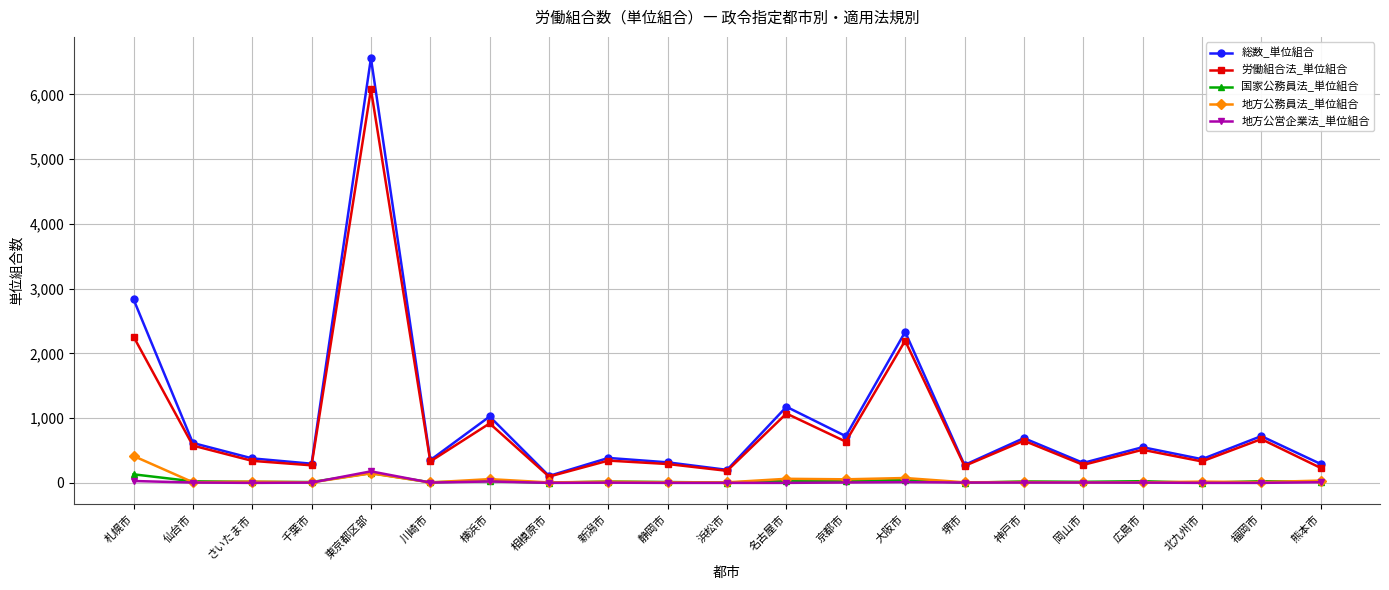

Where is the first local maximum for 労働組合法_単位組合?

東京都区部